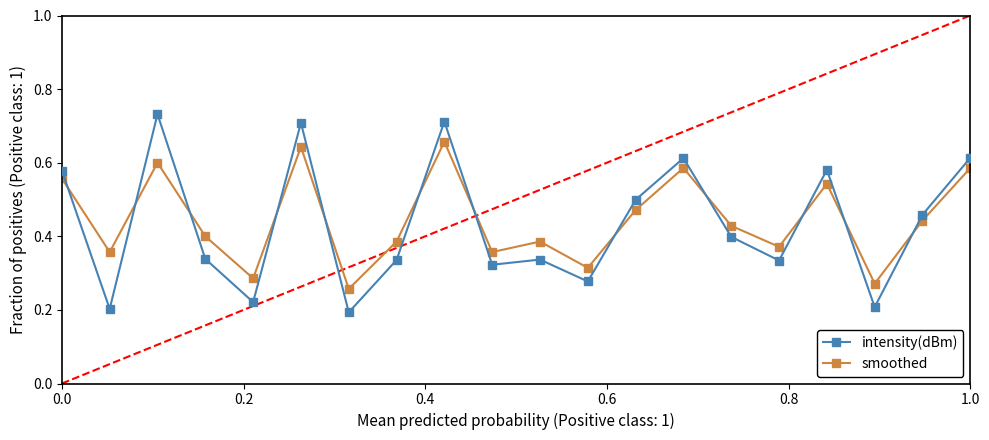

True or false: intensity(dBm) has more than 1 interior local peaks.

True